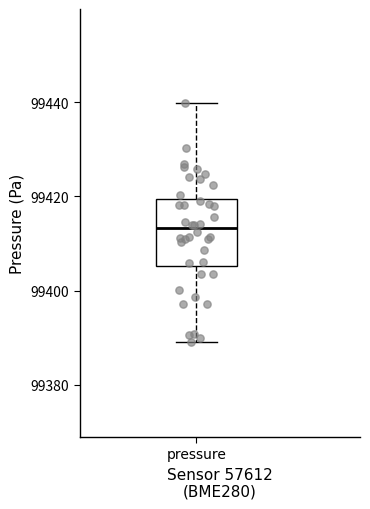

Read this box plot against the y-axis: the position of the median line, the range covered by the box, and the ends of both whiskers. The values are not printed on the chart, so give them approximately, as read against the axis.

median 99414, box 99406 to 99420, whiskers 99390 to 99440